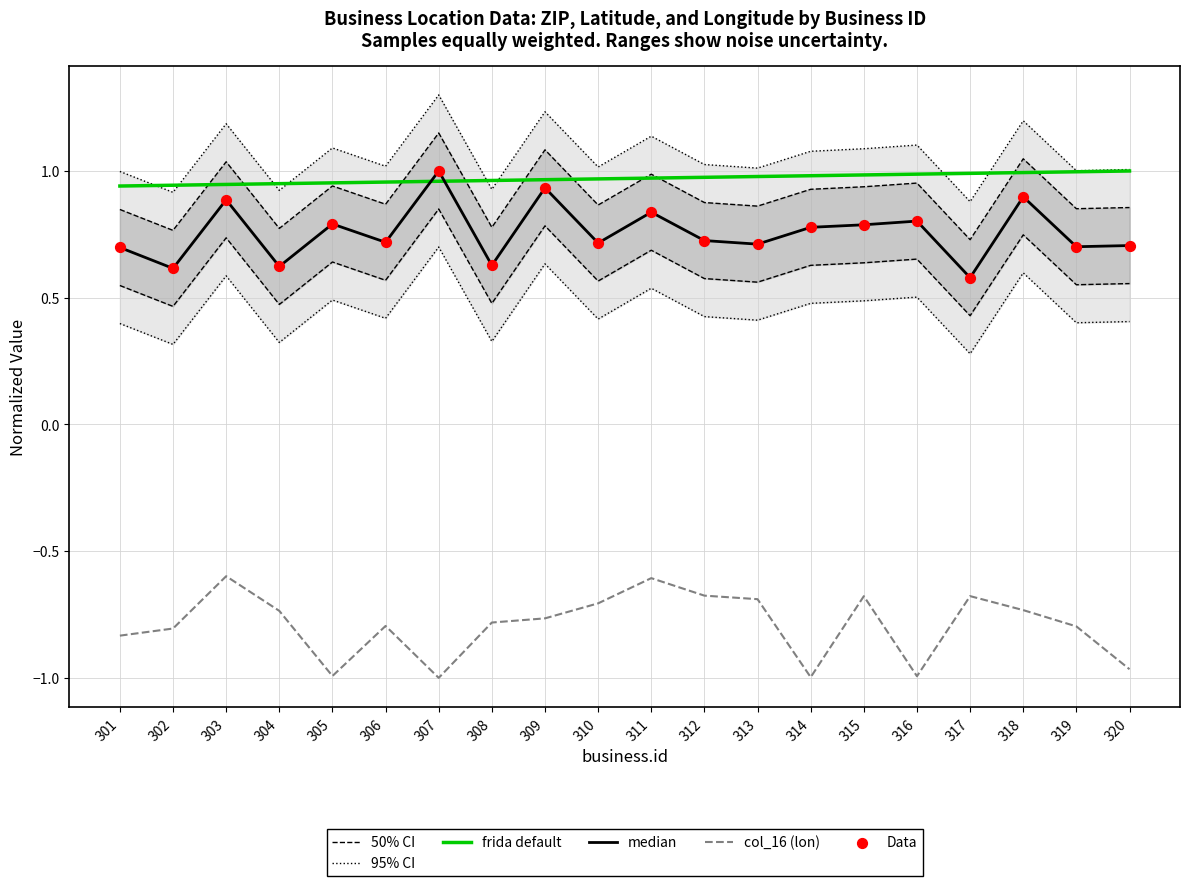

What are all the series names shown in the legend?

50% CI, 95% CI, frida default, median, col_16 (lon), Data